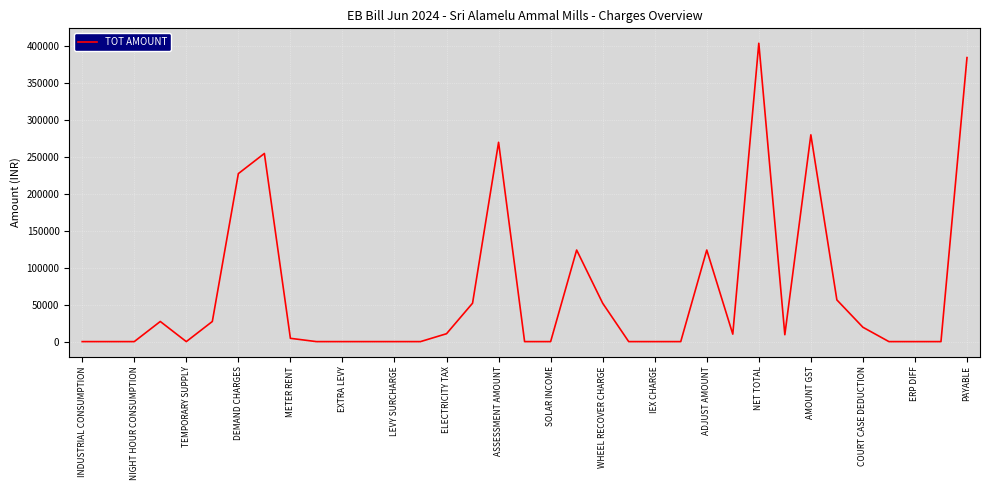

What is the difference between the maximum and minimum values?

404238.6